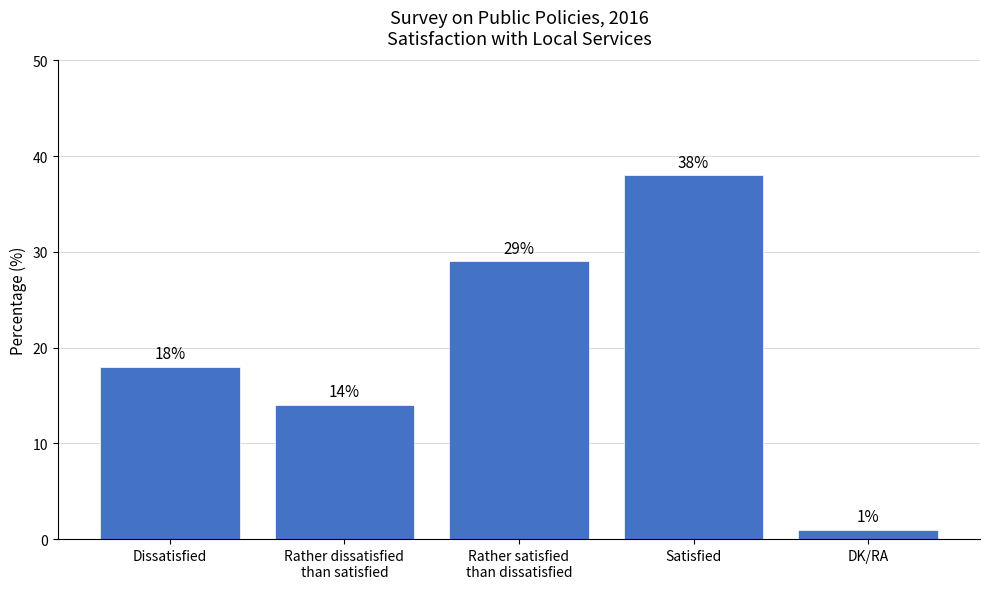

What is the sum of all values?

100